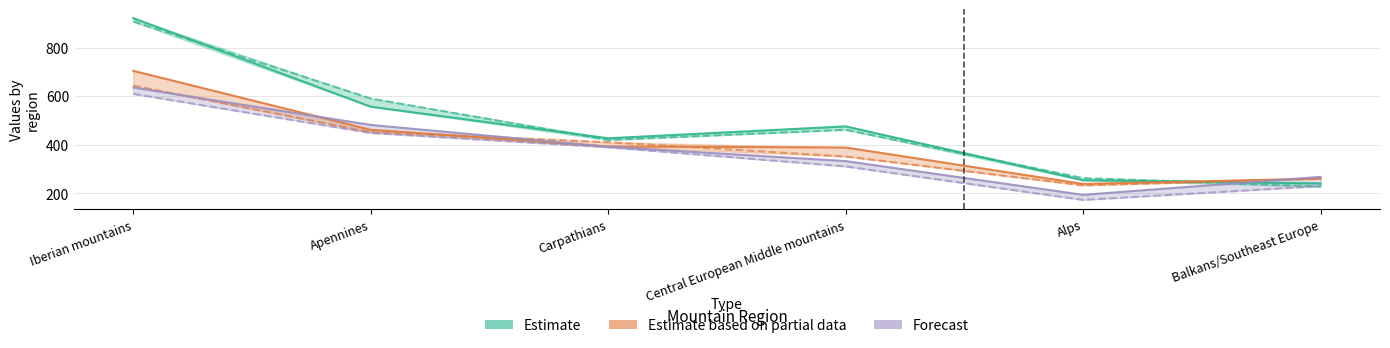

True or false: Estimate based on partial data and Forecast intersect in this chart.

True